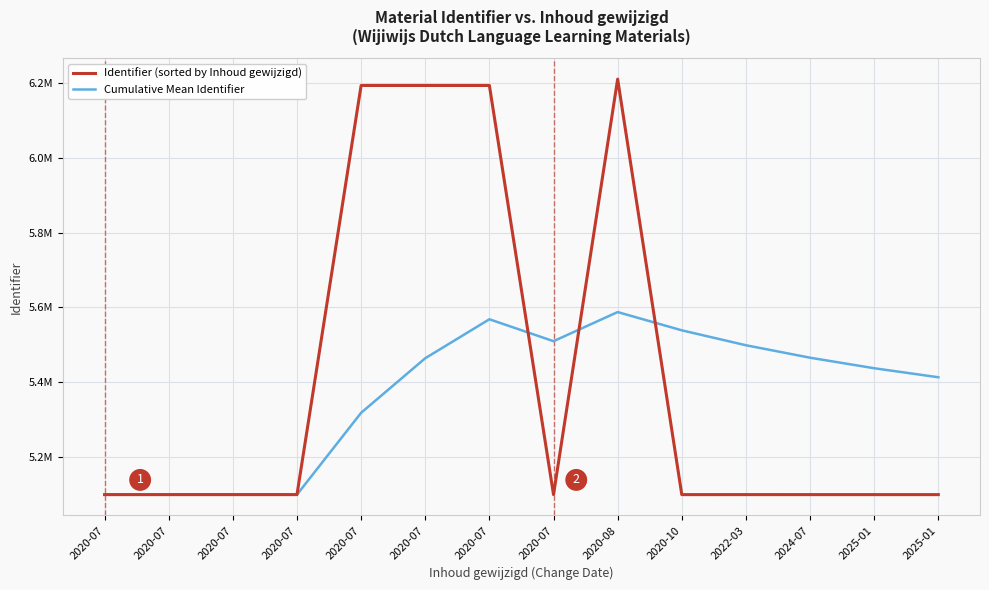

How many lines are shown in the chart?

2